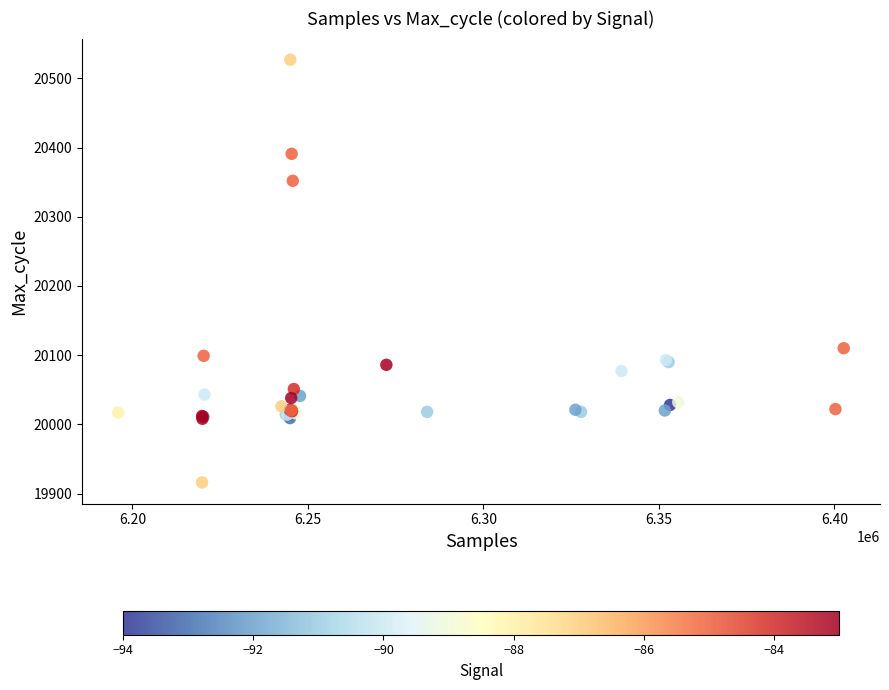

What Y value in the scatter plot is closest to 20221?

20110